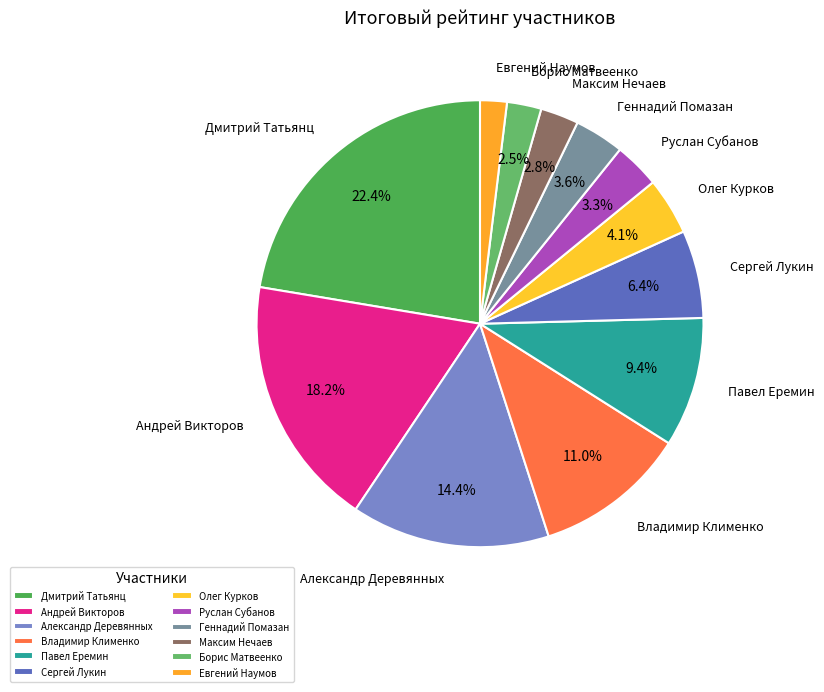

Count the number of slices in the pie.

12